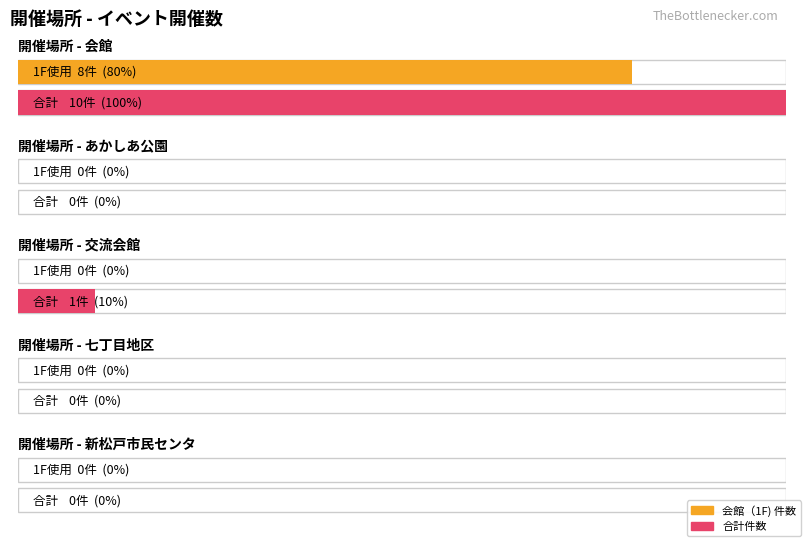

At which category is the sum across all series the highest?

会館